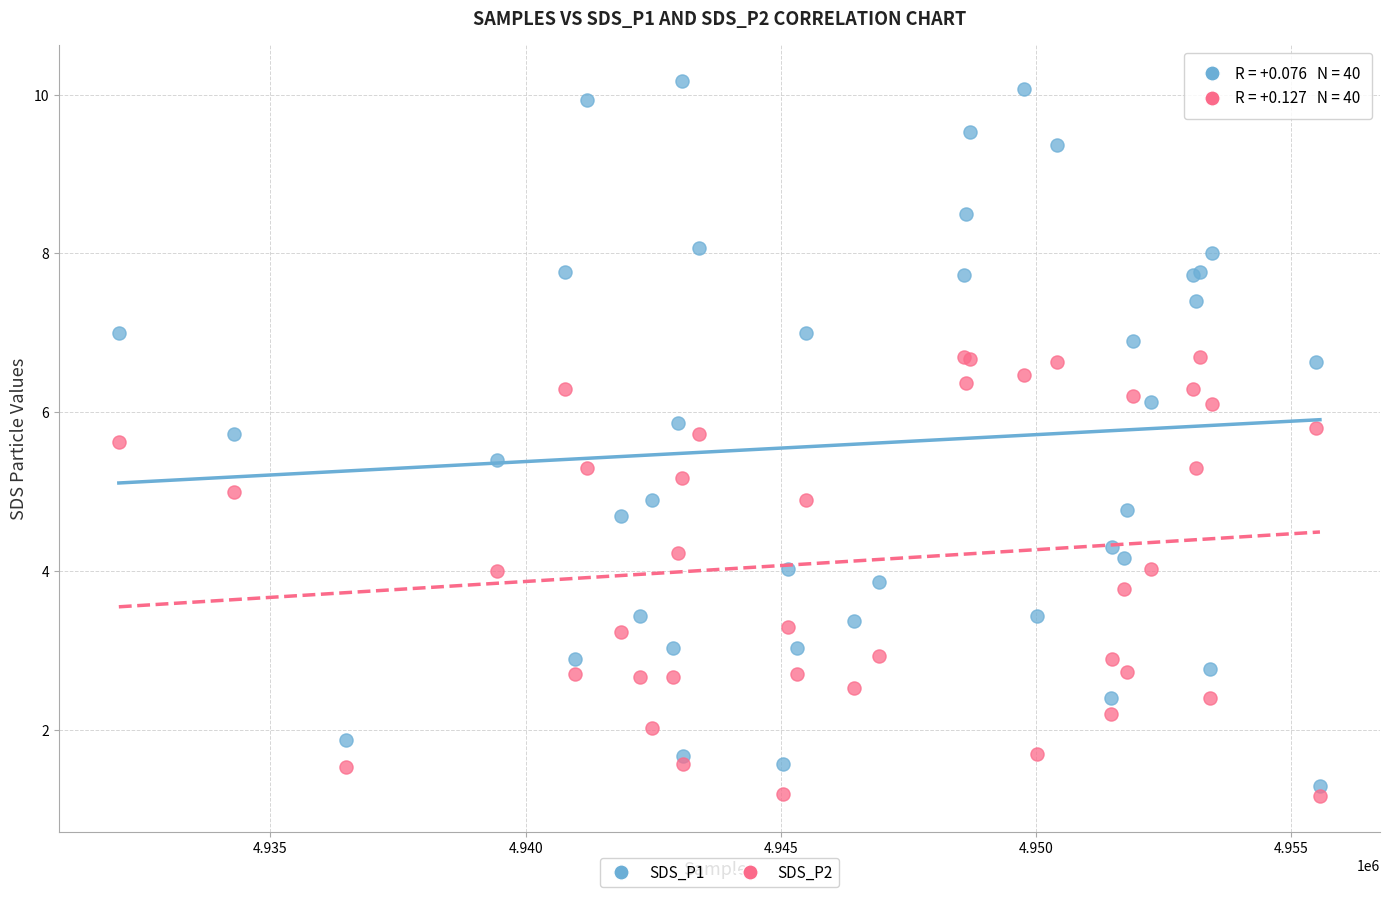

What are all the series names shown in the legend?

SDS_P1, SDS_P2